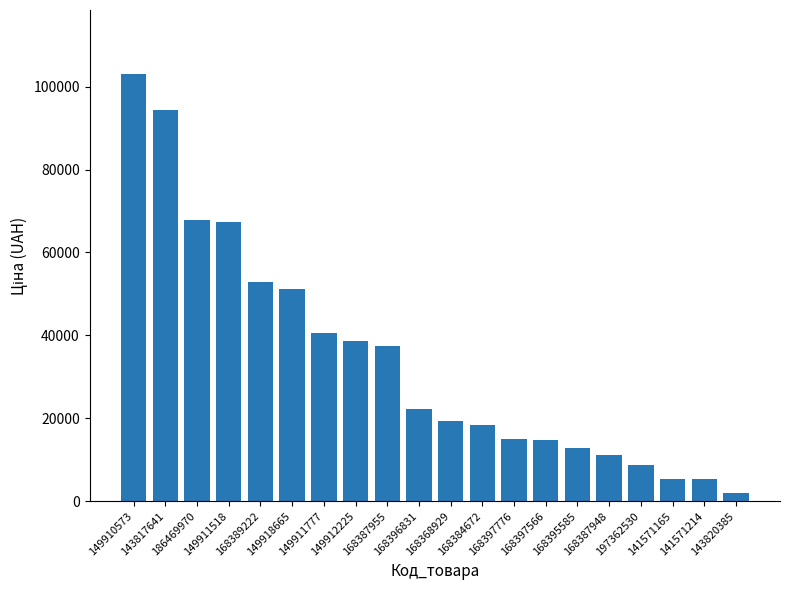

What is the ratio of the value at 149911518 to the value at 168384672?

3.7